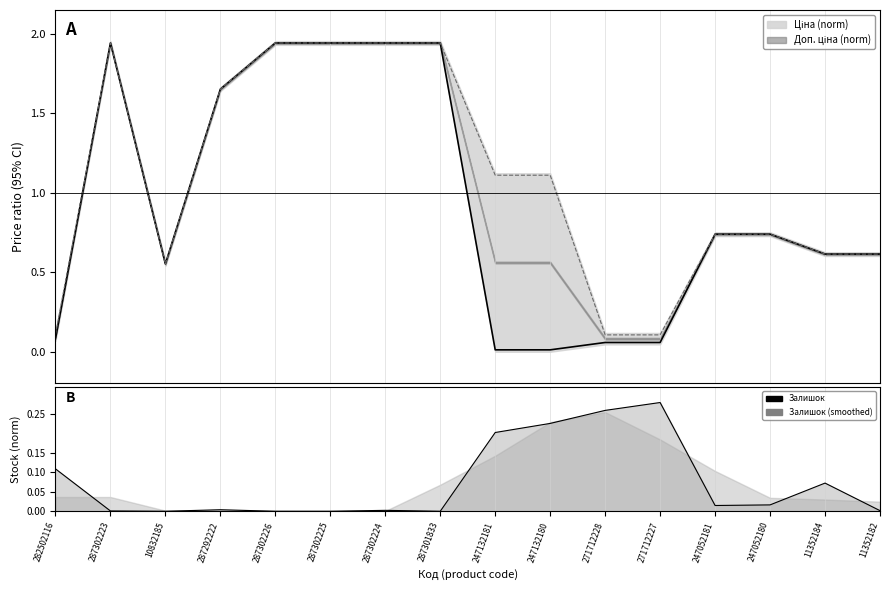

In Залишок line, how many points are higher than both neighbors (excluding endpoints)?

4